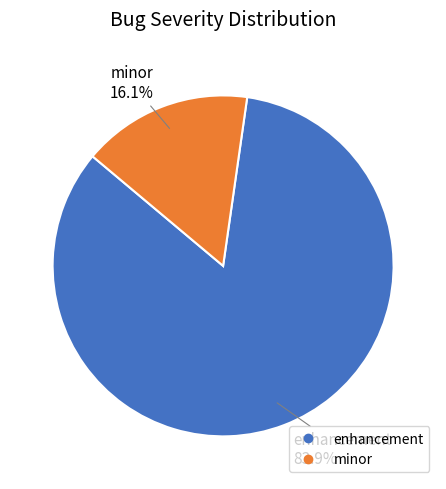

What is the total percentage of minor and enhancement?

100.0%